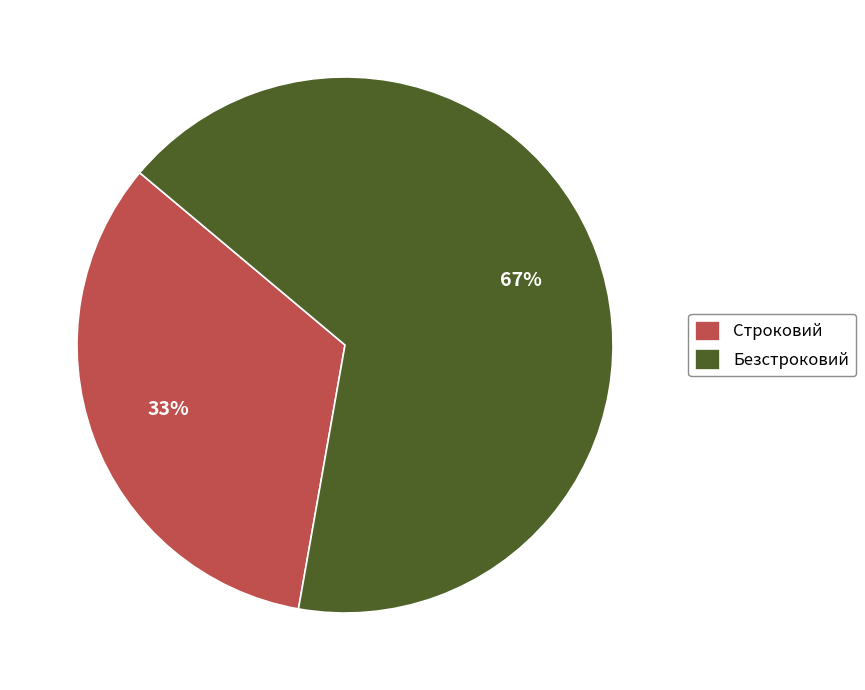

Combined, do Строковий and Безстроковий account for over 50%?

Yes